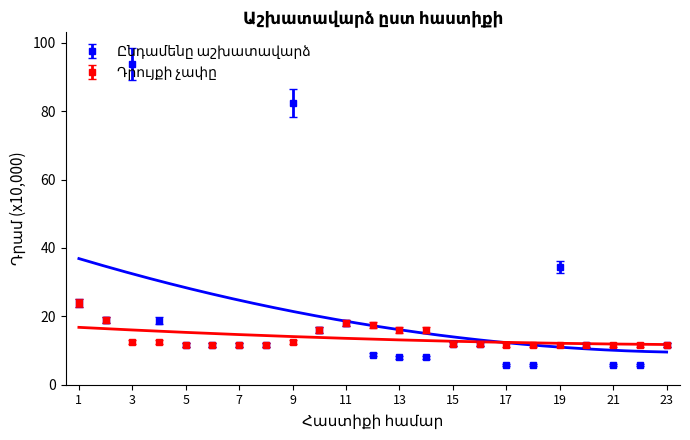

Where is the first local maximum for Դրույքի չափը (դրամ)?

11